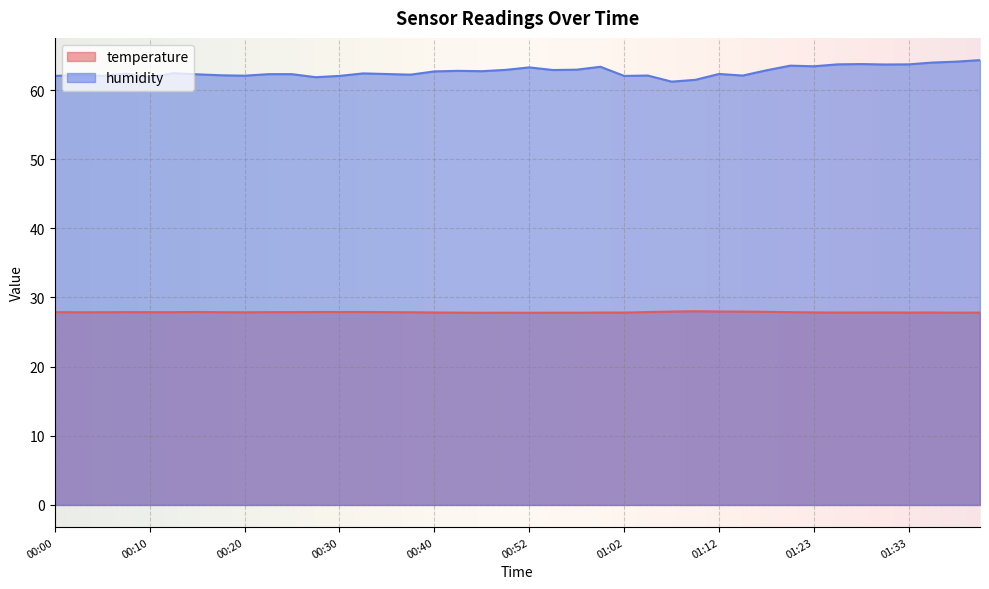

True or false: humidity and temperature intersect in this chart.

False